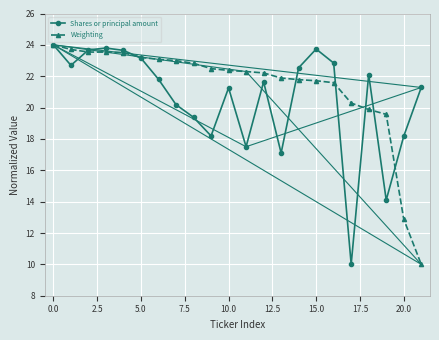

True or false: Shares or principal amount and Weighting intersect in this chart.

True